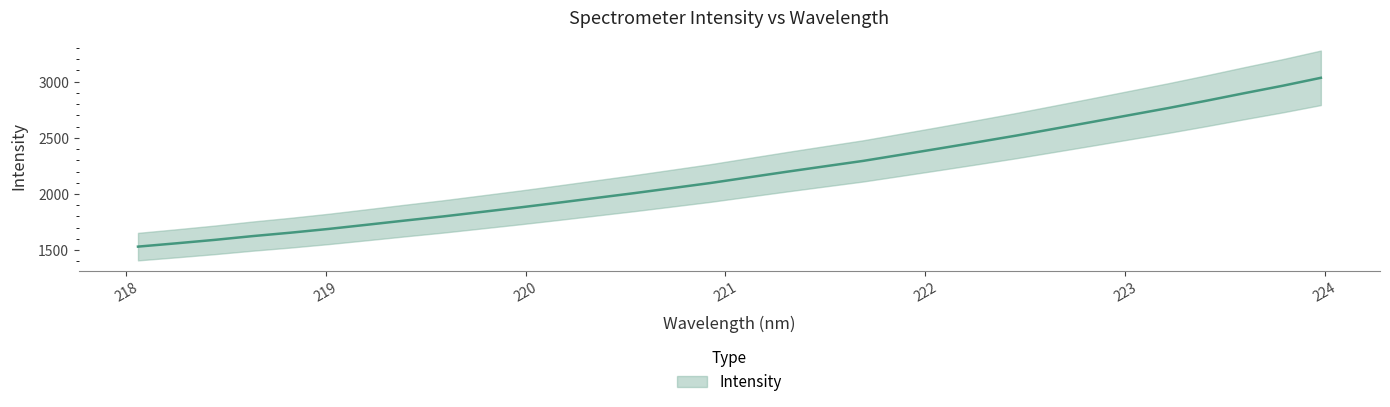

Rank the categories by value from highest to lowest.

223.9802, 223.7895, 223.5987, 223.408, 223.2172, 223.0264, 222.8355, 222.6447, 222.4538, 222.263, 222.0721, 221.8812, 221.6902, 221.4993, 221.3083, 221.1174, 220.9264, 220.7354, 220.5444, 220.3533, 220.1623, 219.9712, 219.7801, 219.589, 219.3979, 219.2067, 219.0156, 218.8244, 218.6332, 218.442, 218.2508, 218.0596